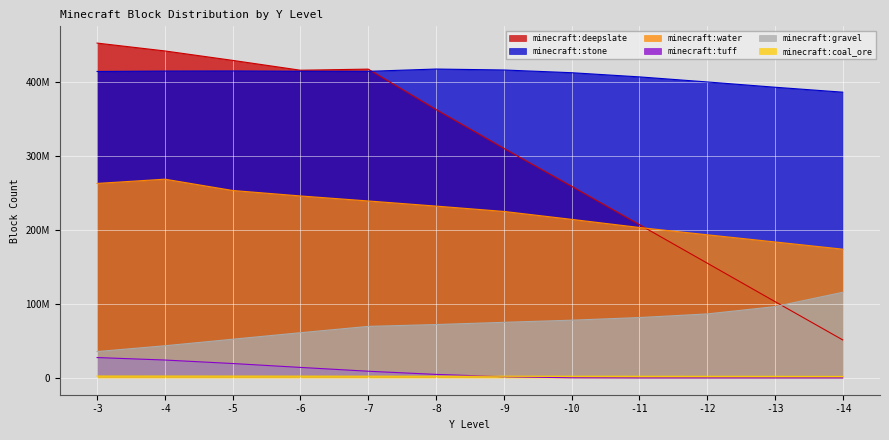

Which series has the largest range (max minus min)?

minecraft:deepslate